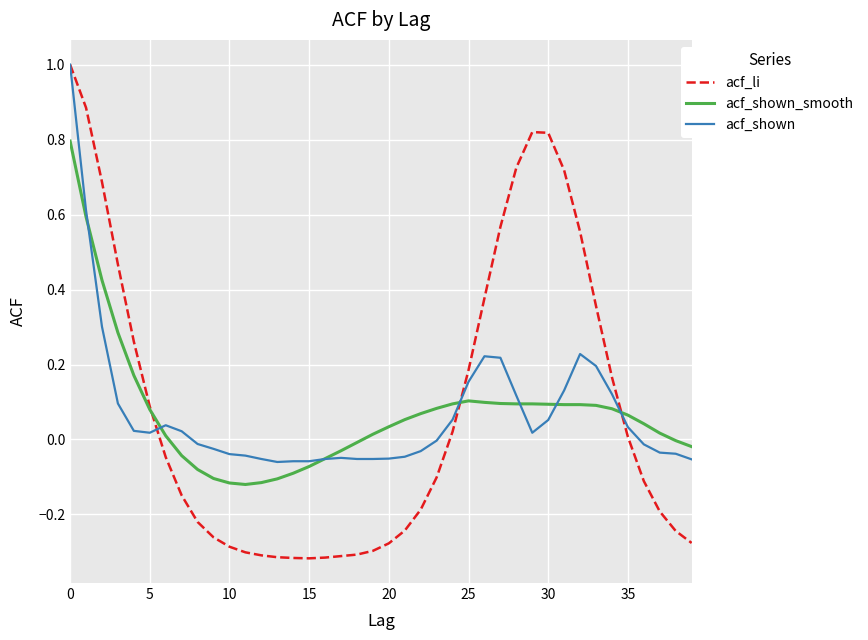

What is the maximum value shown in the chart?

1.0